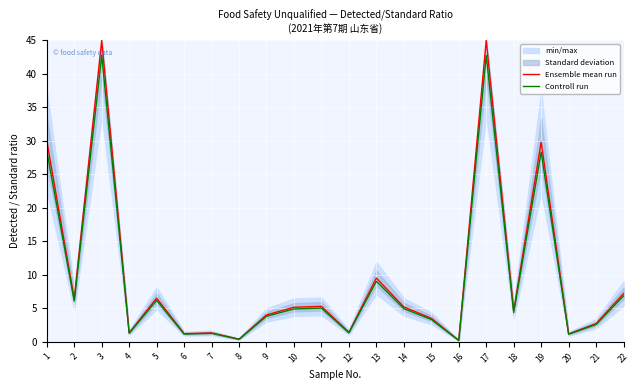

What is the total value across all series at 17?

87.8